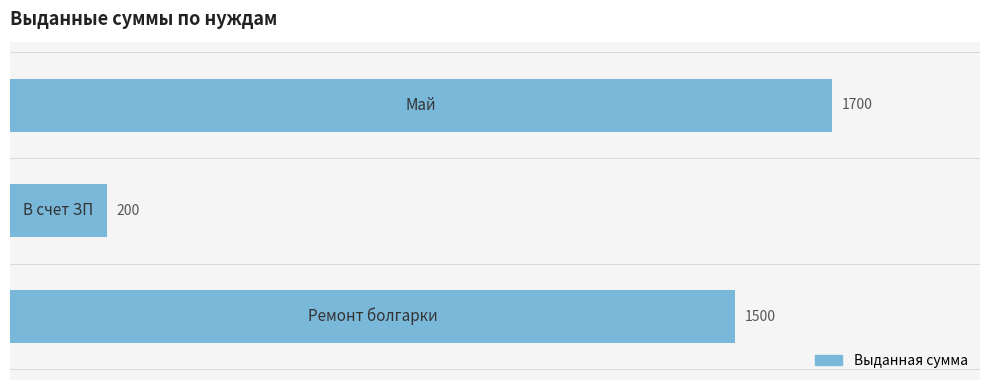

How many values are between 200 and 1700?

3